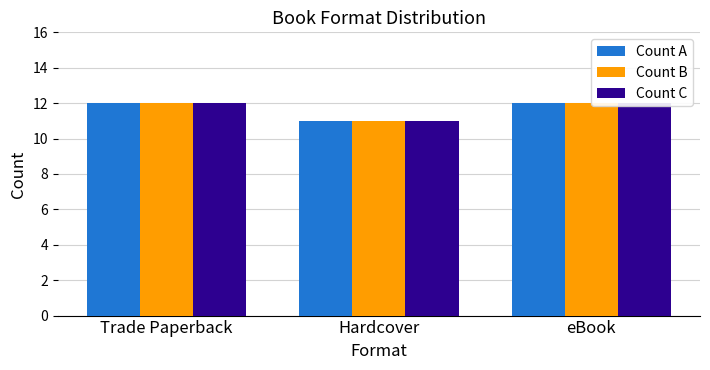

Reading left to right, what are all the values shown in this chart?

Count A: 12	11	12
Count B: 12	11	12
Count C: 12	11	12